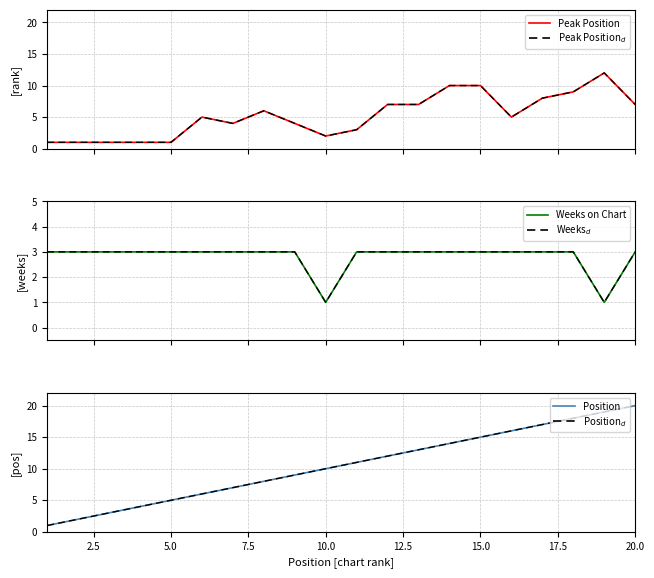

Does the chart have visible grid lines?

Yes